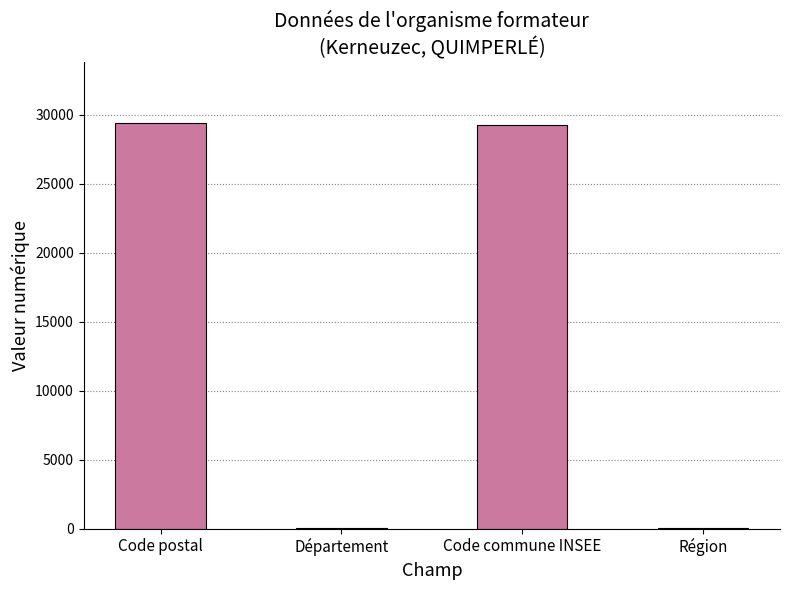

The chart shows a value of 40943 at Code postal. True or false?

False